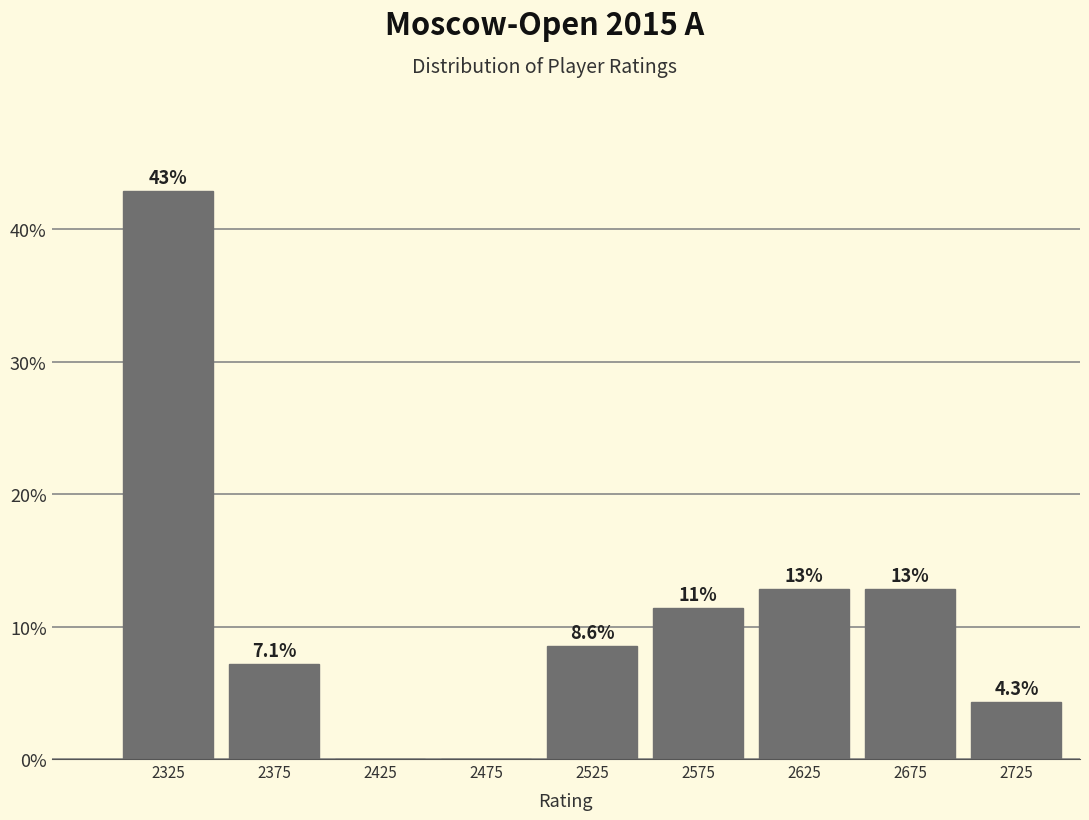

Over which range of the x-axis is the bar tallest?

2300 to 2350